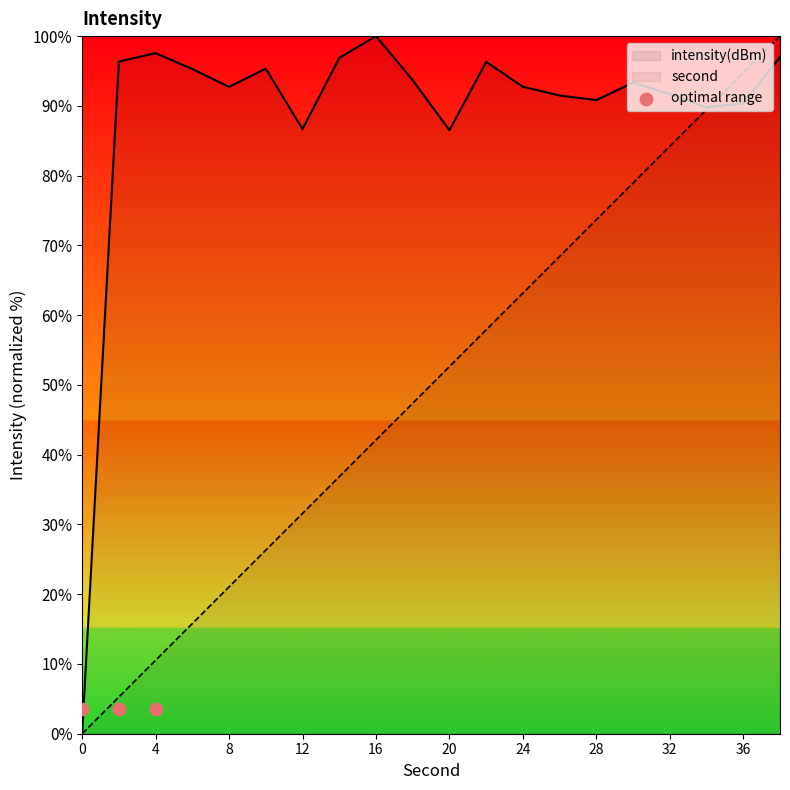

Which series reaches the maximum Y coordinate?

second